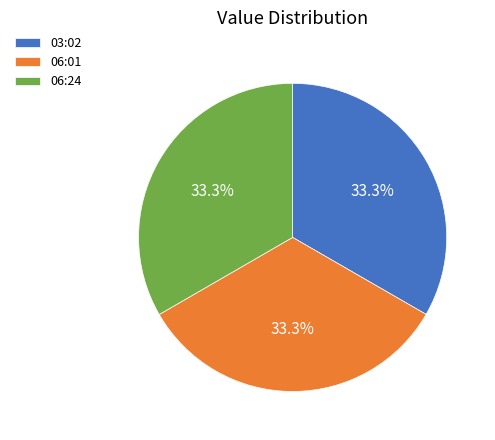

What is the ratio of the value at 06:01 to the value at 03:02?

1.0